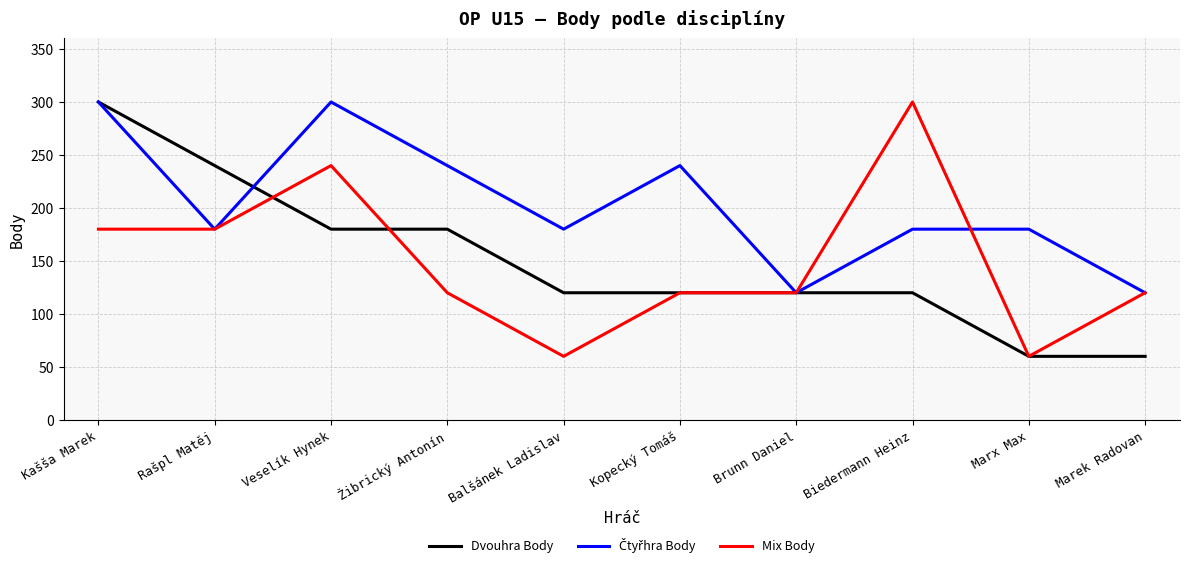

Does the chart have visible grid lines?

Yes